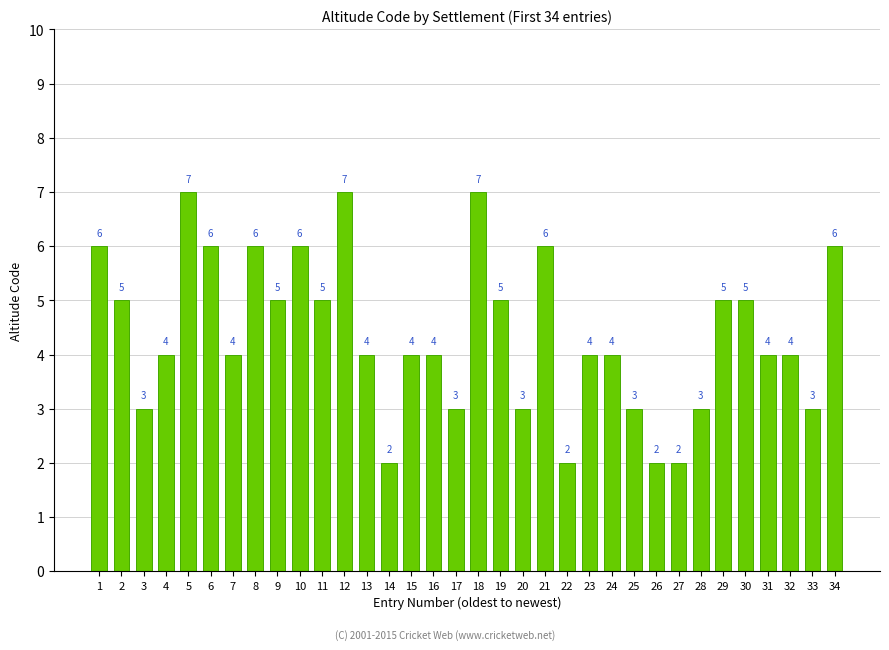

Count the values in the range 3 to 6.

27